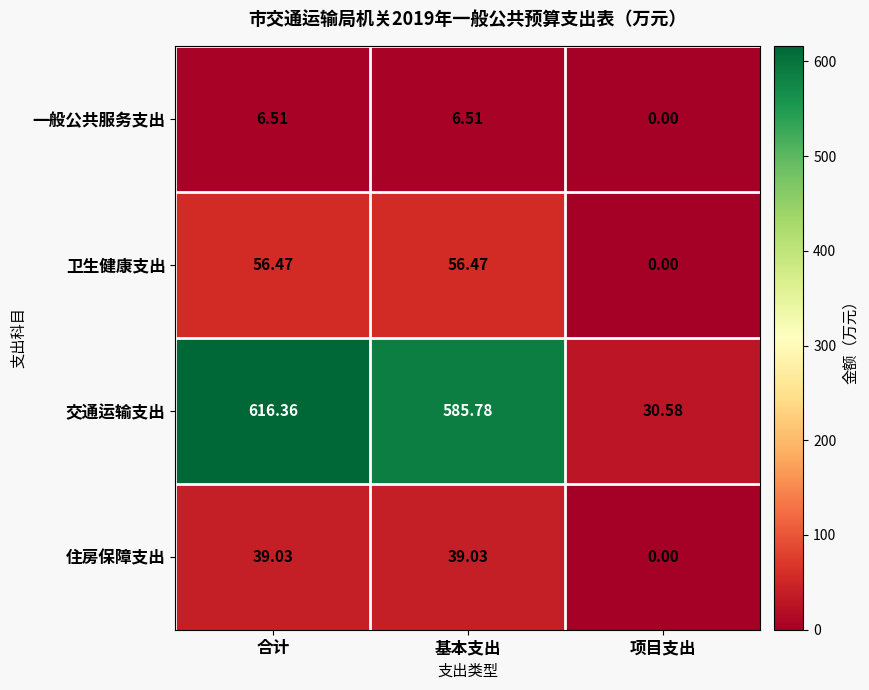

What is the maximum value shown in the chart?

616.4